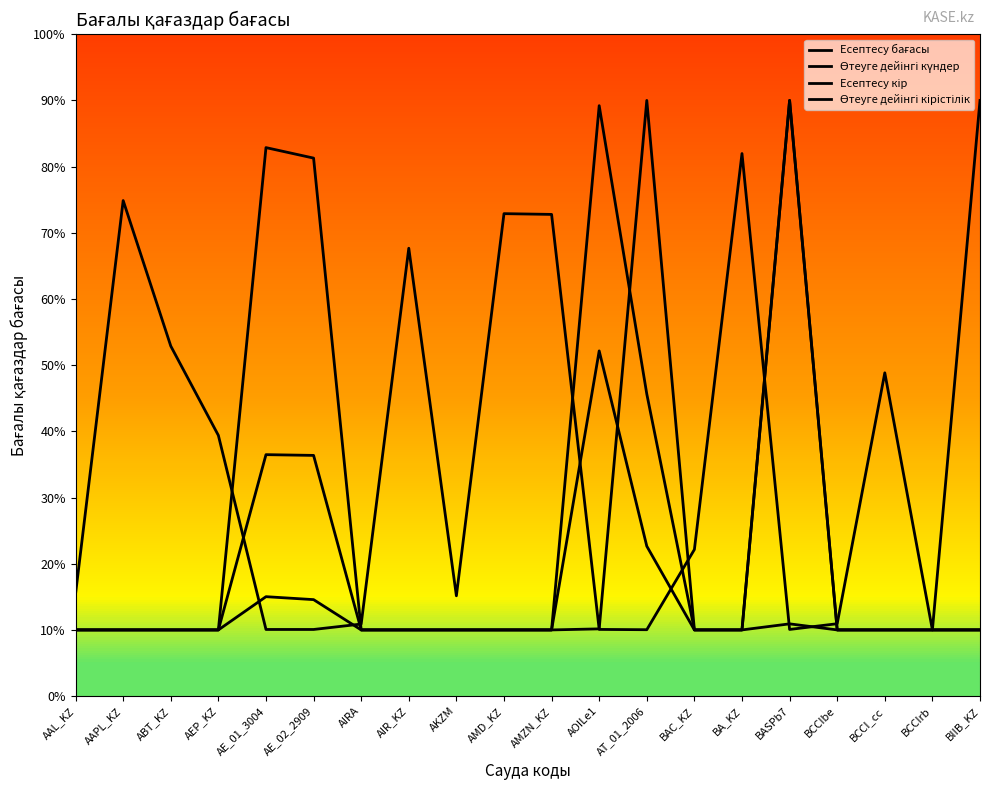

True or false: Есептесу кір has more than 1 points higher than both neighbors.

True